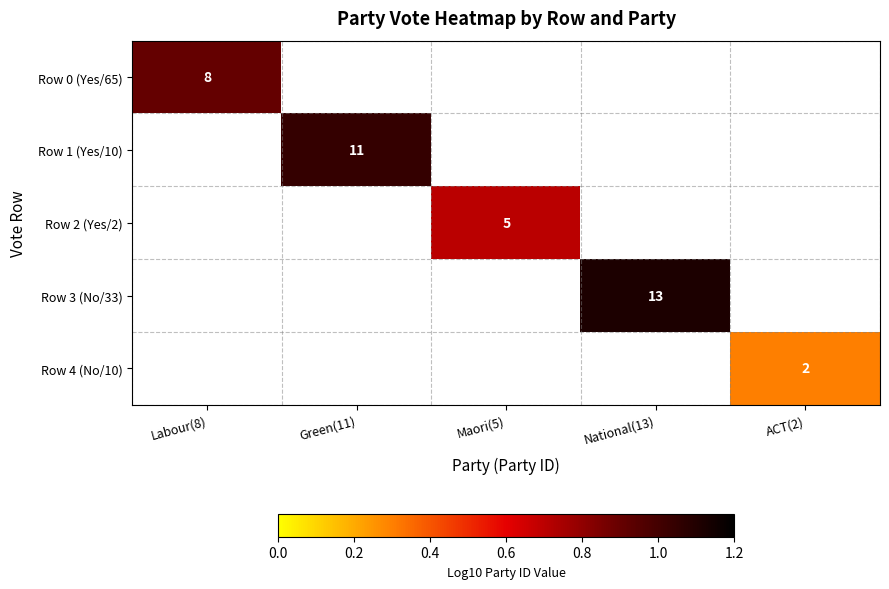

Is the value of Row 0 (Yes/65) at Maori(5) greater than the value of Row 1 (Yes/10) at ACT(2)?

No